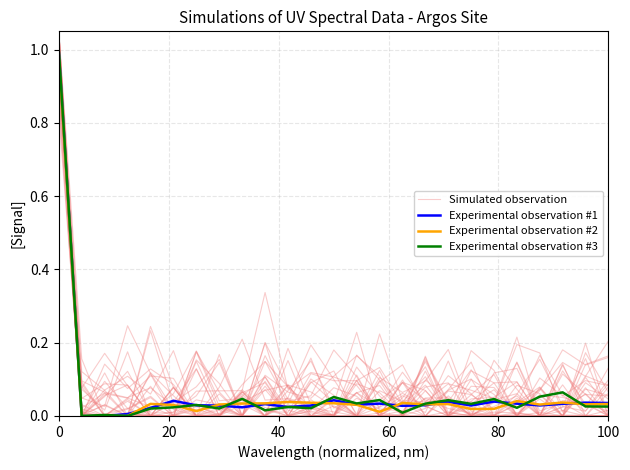

True or false: Experimental observation #2 and Simulated observation cross at least once.

True